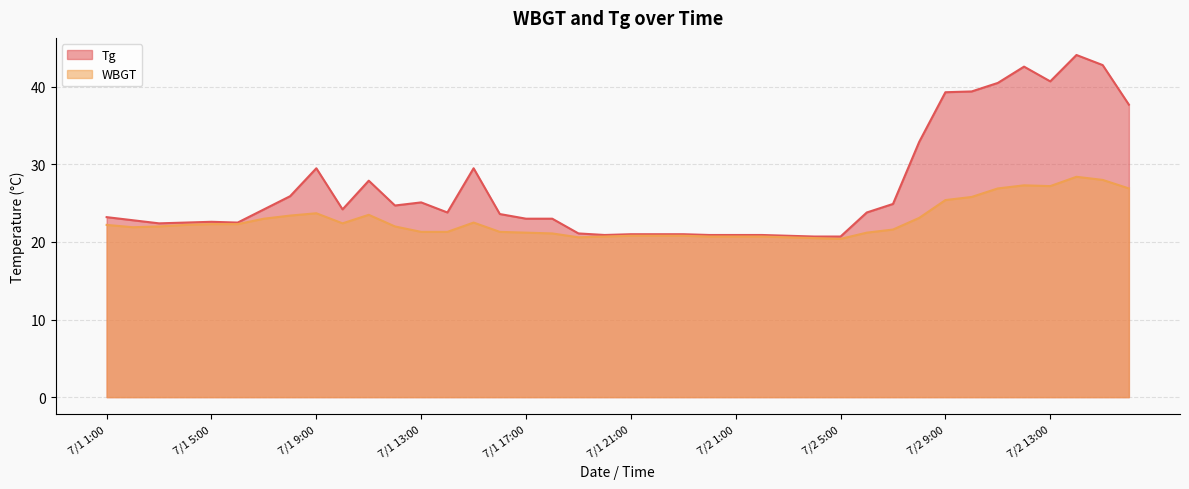

What is the sum of the Tg values at 7/1 5:00 and 7/2 16:00?

60.3